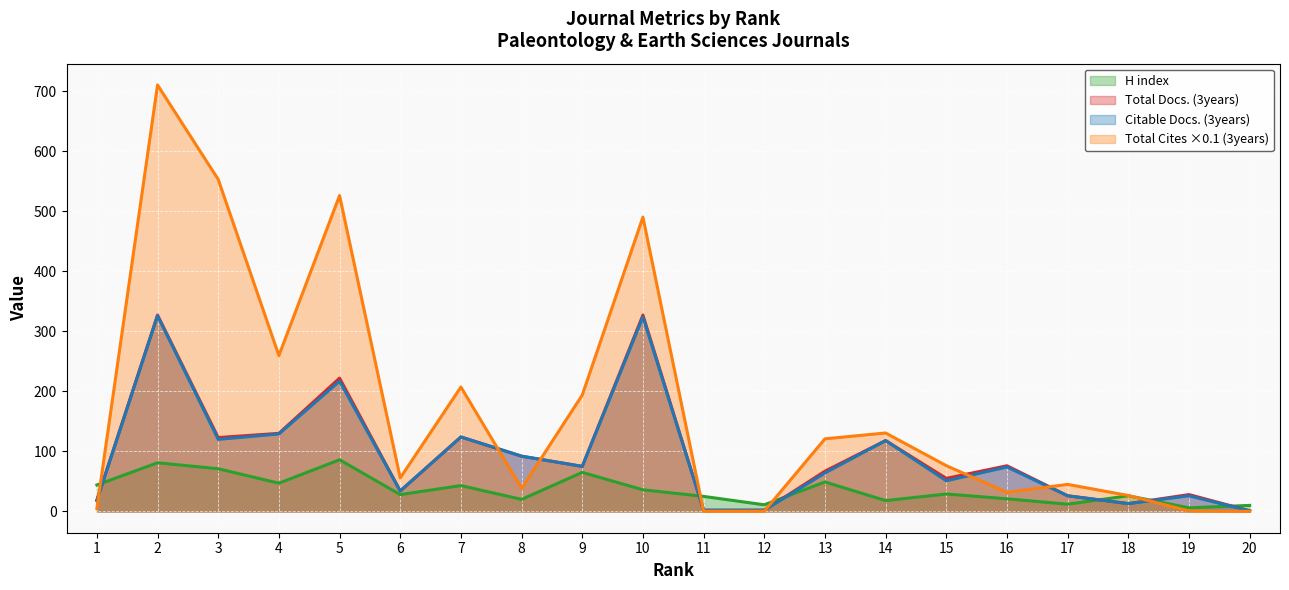

List the labels in order of Total Docs. (3years) value, smallest first.

20, 11, 12, 18, 1, 17, 19, 6, 15, 13, 9, 16, 8, 14, 3, 7, 4, 5, 2, 10